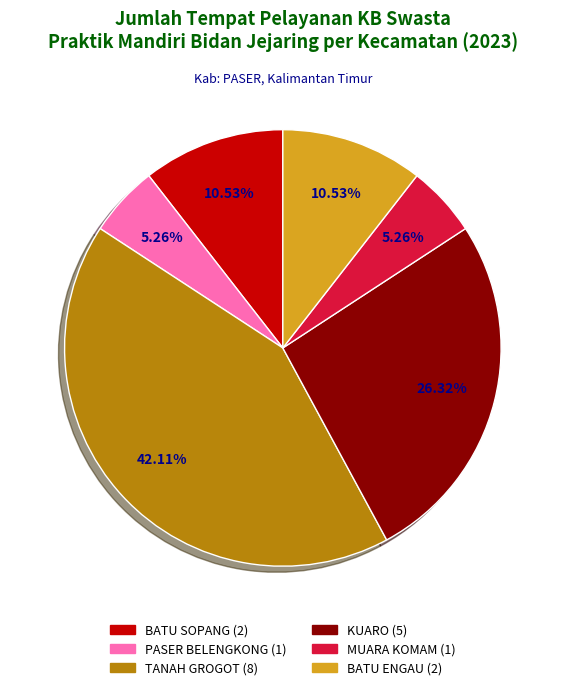

Is there a majority slice in this chart?

No